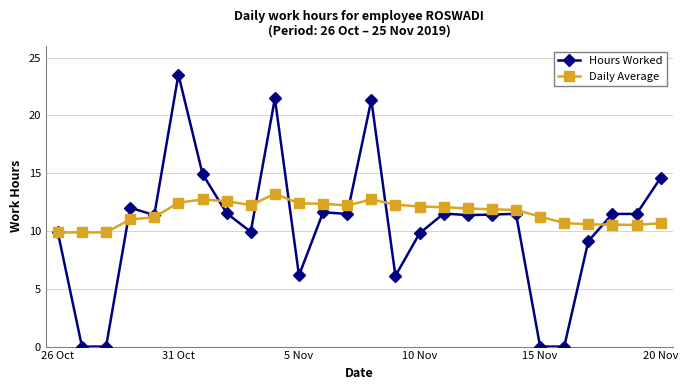

True or false: Hours Worked has more than 0 interior local peaks.

True